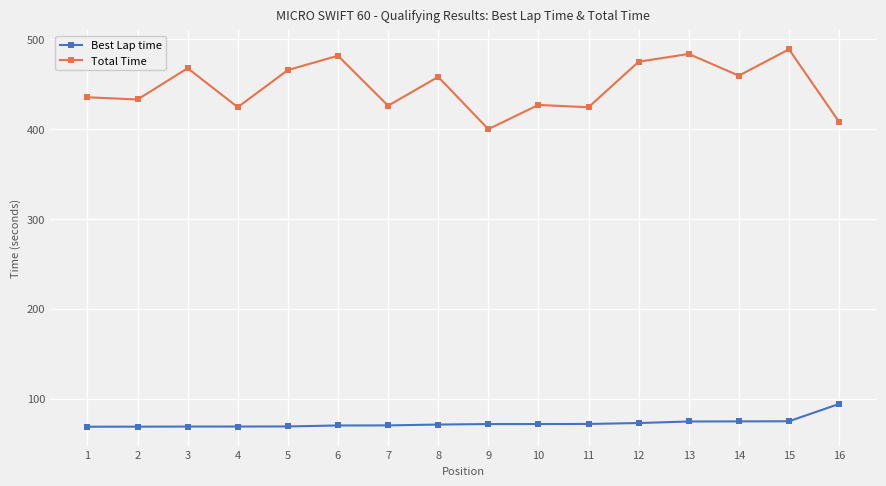

Which series changed the most between 10 and 12?

Total Time